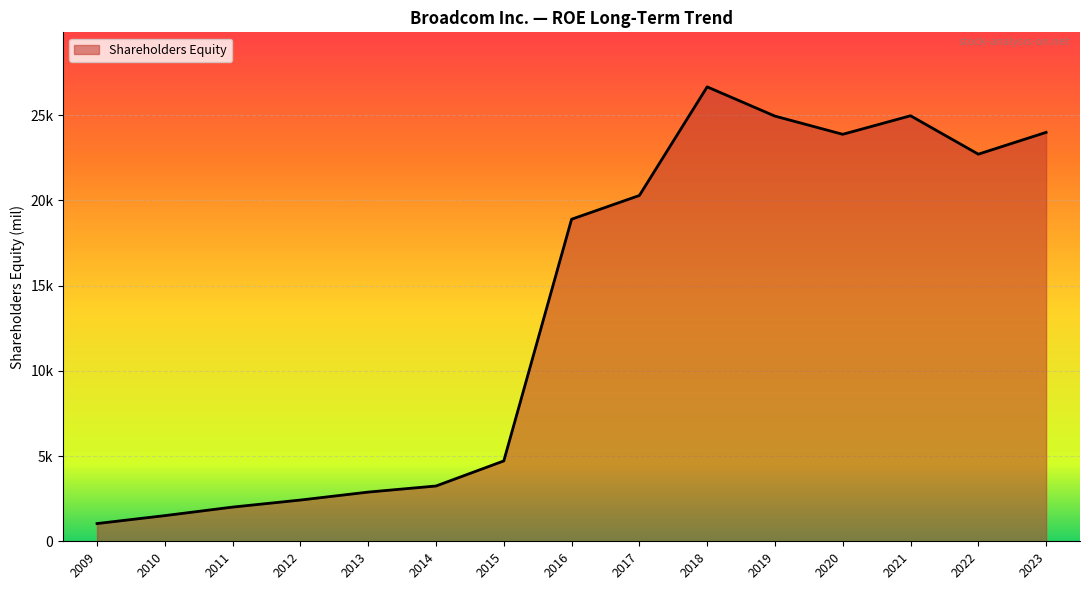

Reading left to right, what are all the values shown in this chart?

1040	1505	2006	2419	2886	3243	4714	18892	20285	26657	24941	23874	24962	22709	23988